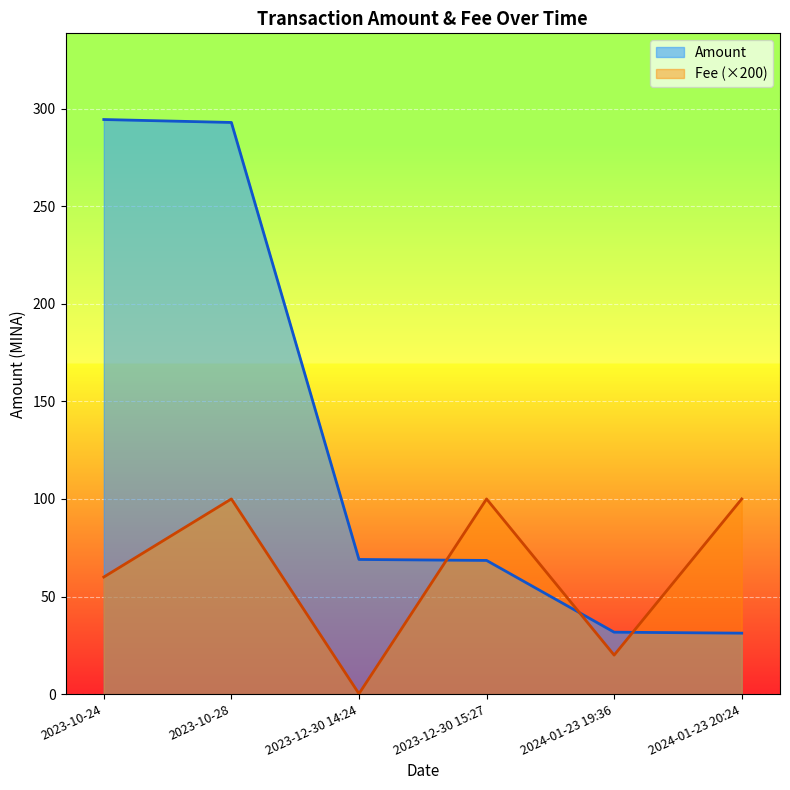

What is the highest value of the Fee series?

100.0